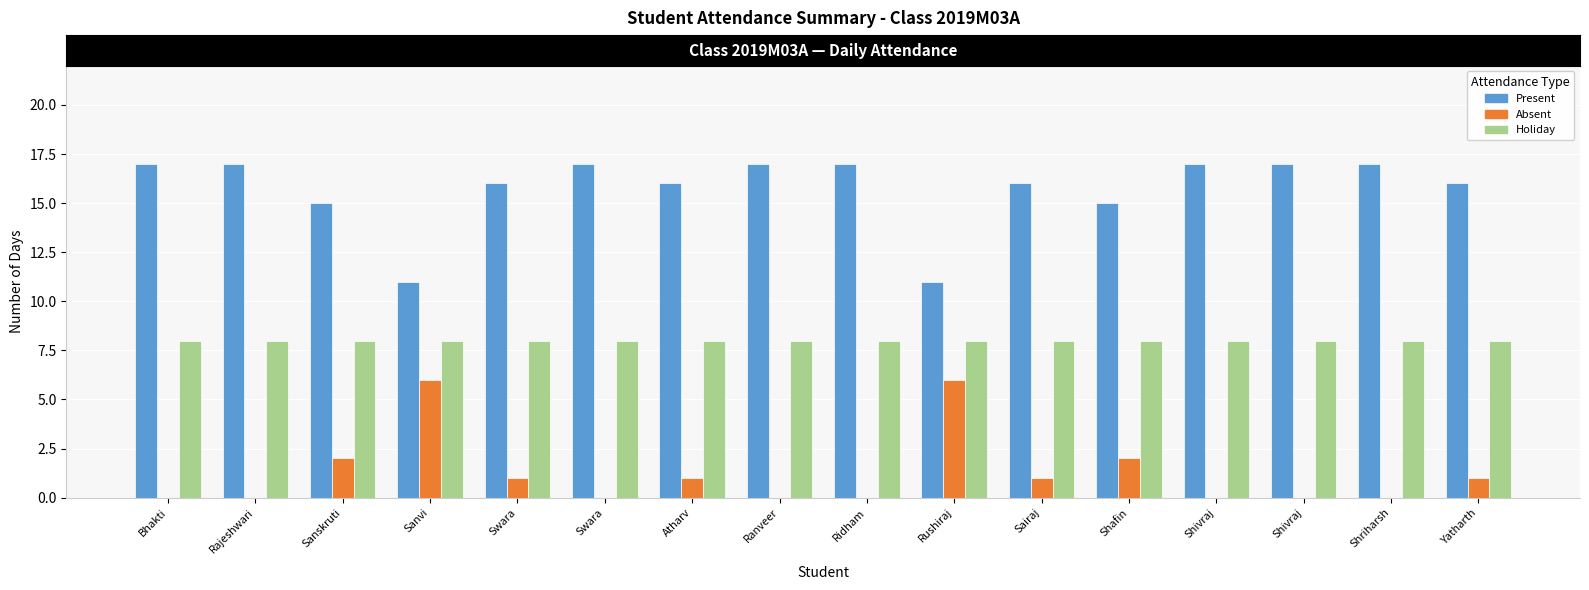

At how many categories does at least one series exceed 9?

16